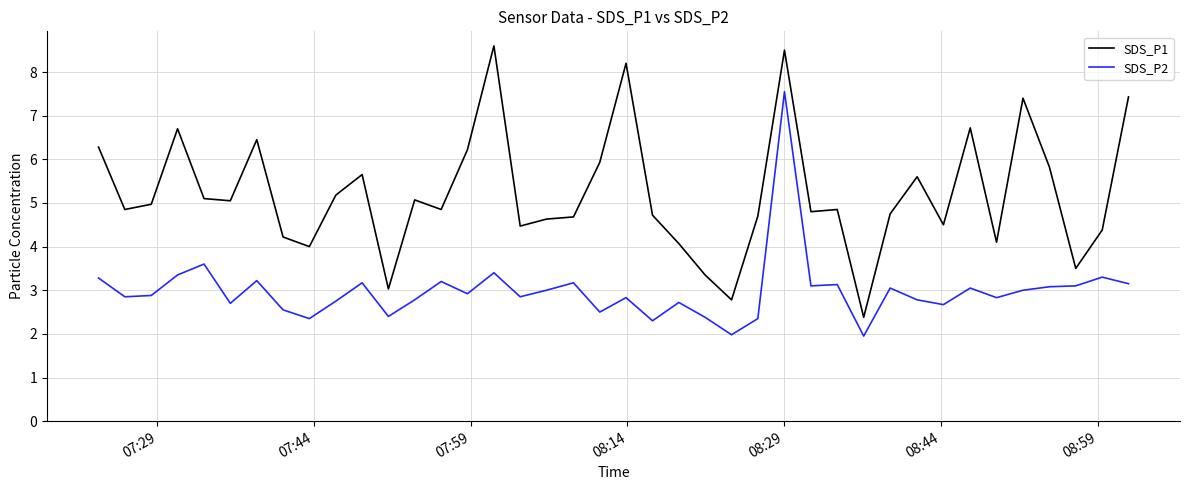

What is the highest value of the SDS_P1 series?

8.6